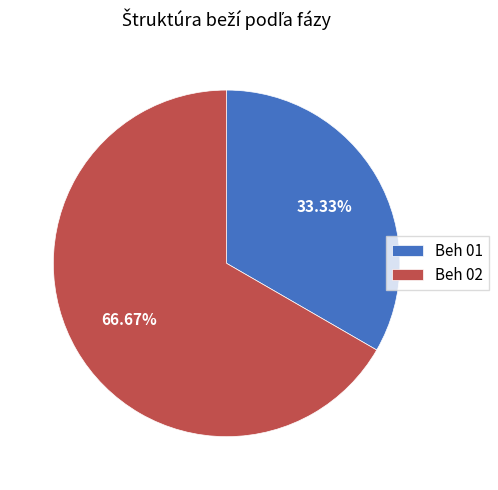

What portion of the pie excludes Beh 02?

33.3%